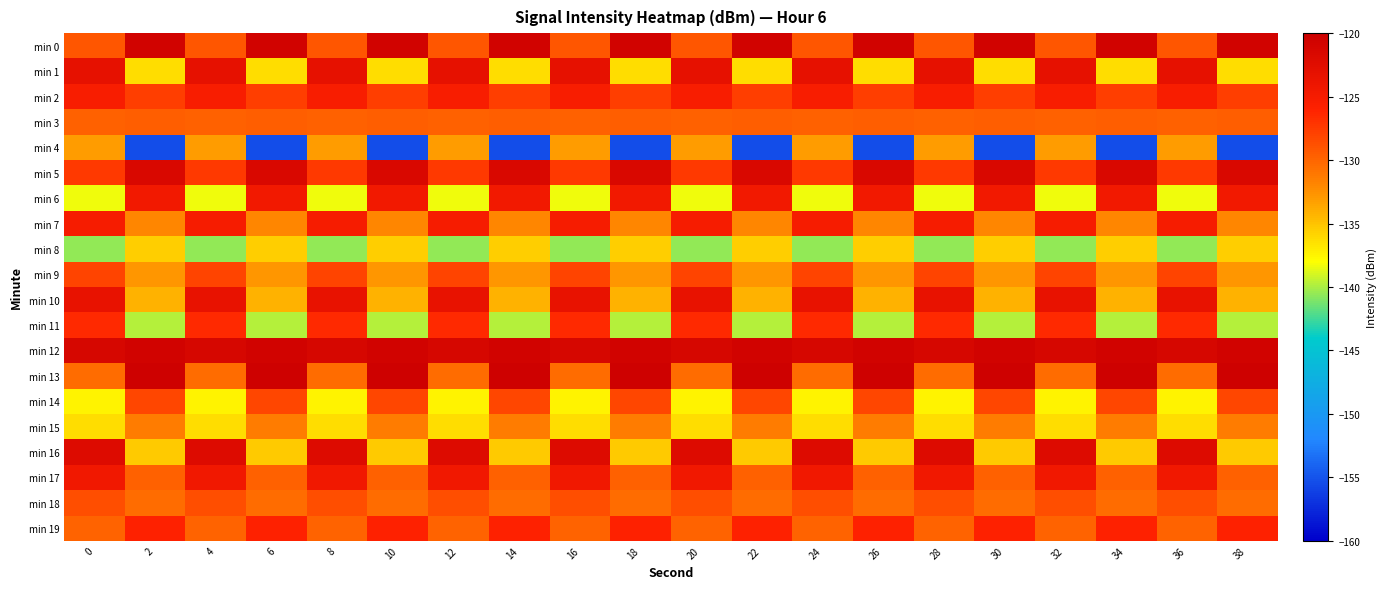

What is the total value across all series at 24?

-2580.2